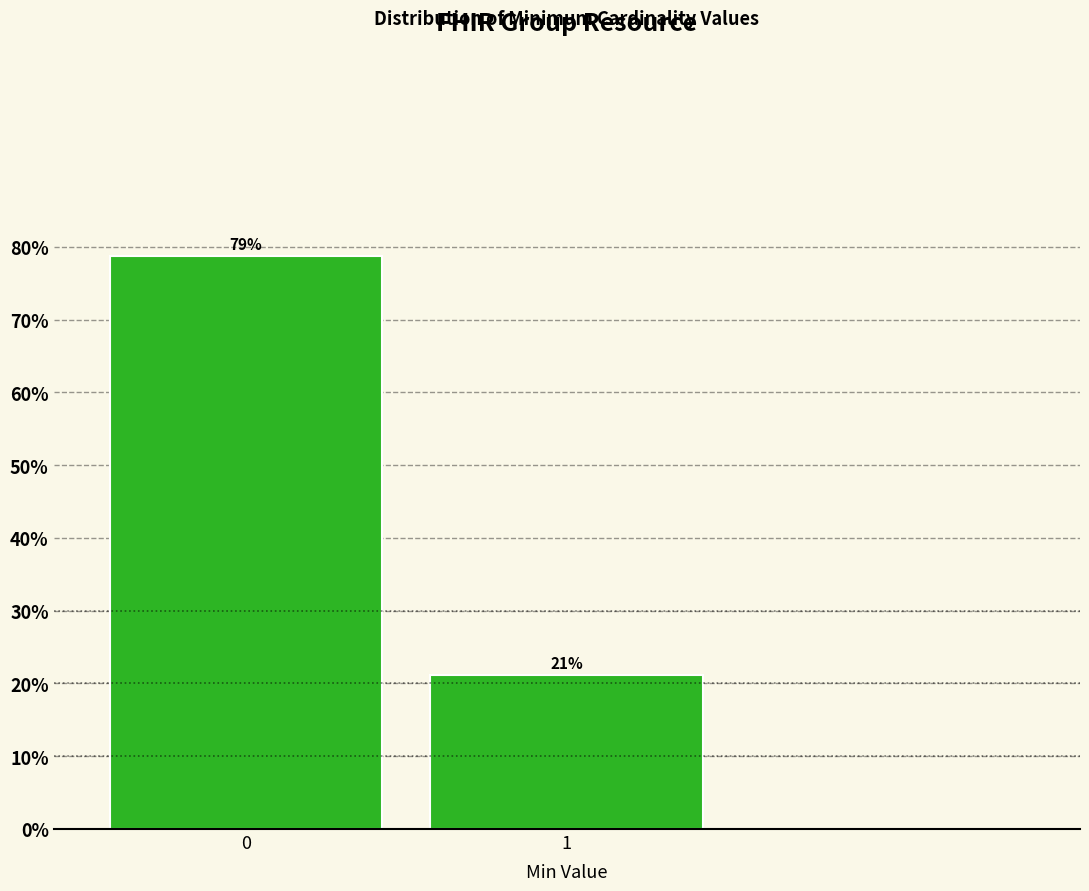

What is the value of the 2nd bar from the left?

21.2